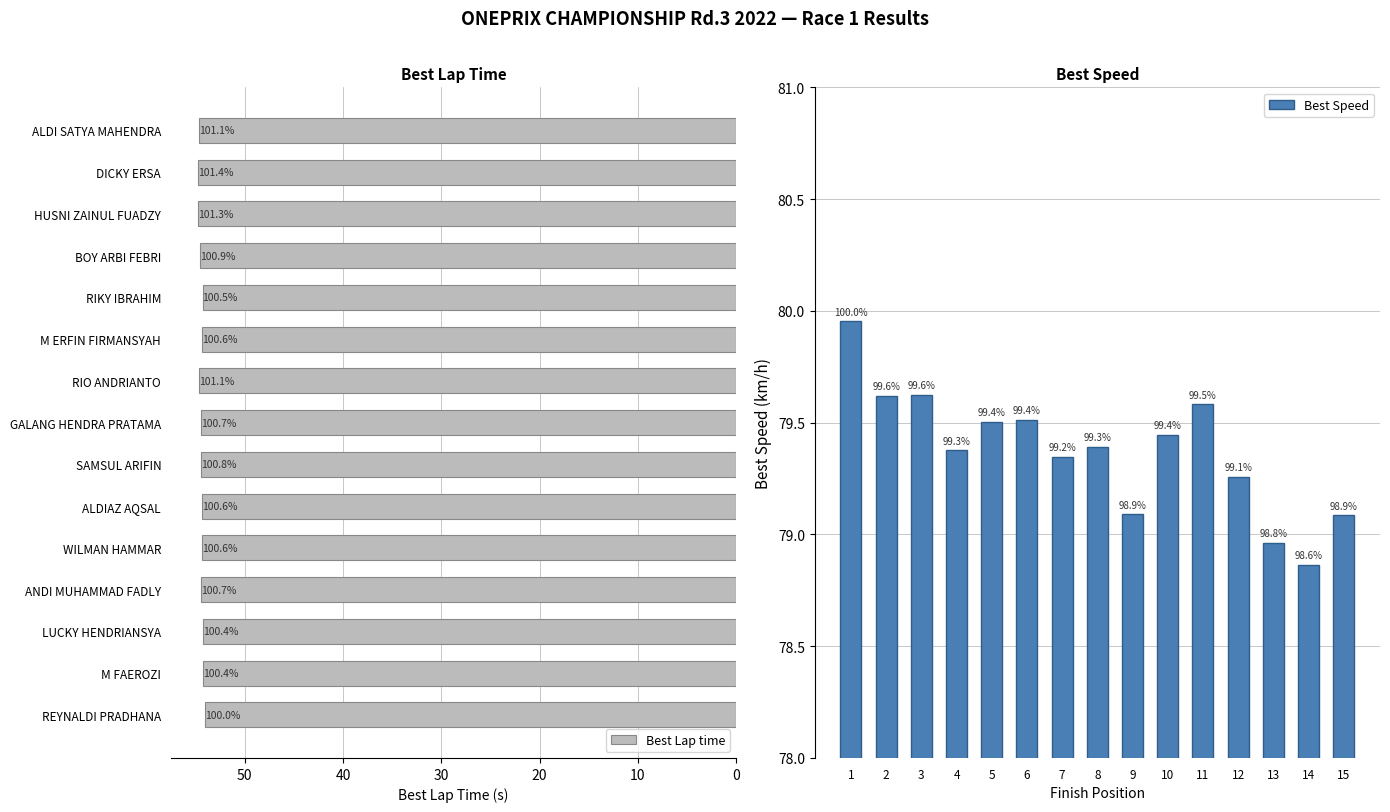

What is the highest value of the Best Lap time series?

54.8